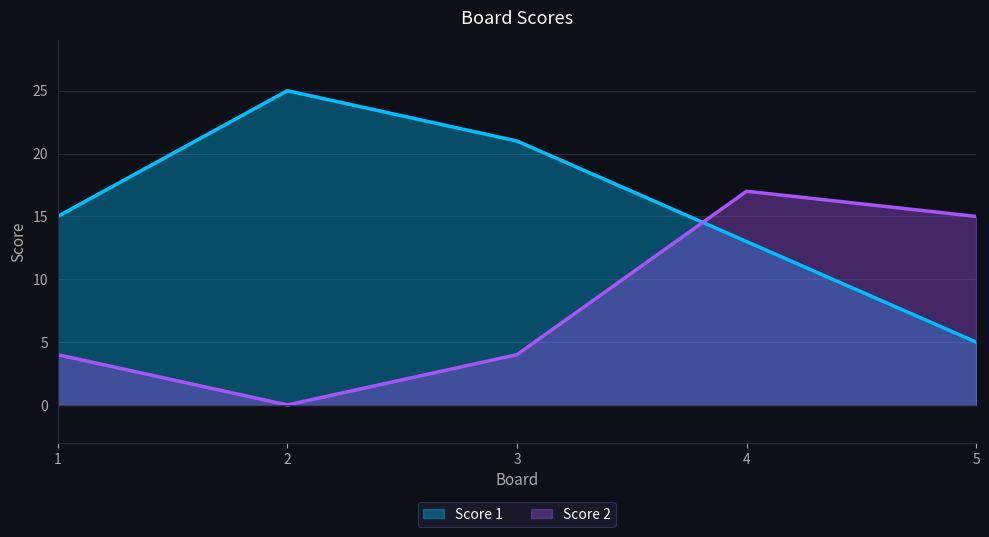

Reading left to right, extract all data points from this chart.

Score 1: 15	25	21	13	5
Score 2: 4	0	4	17	15